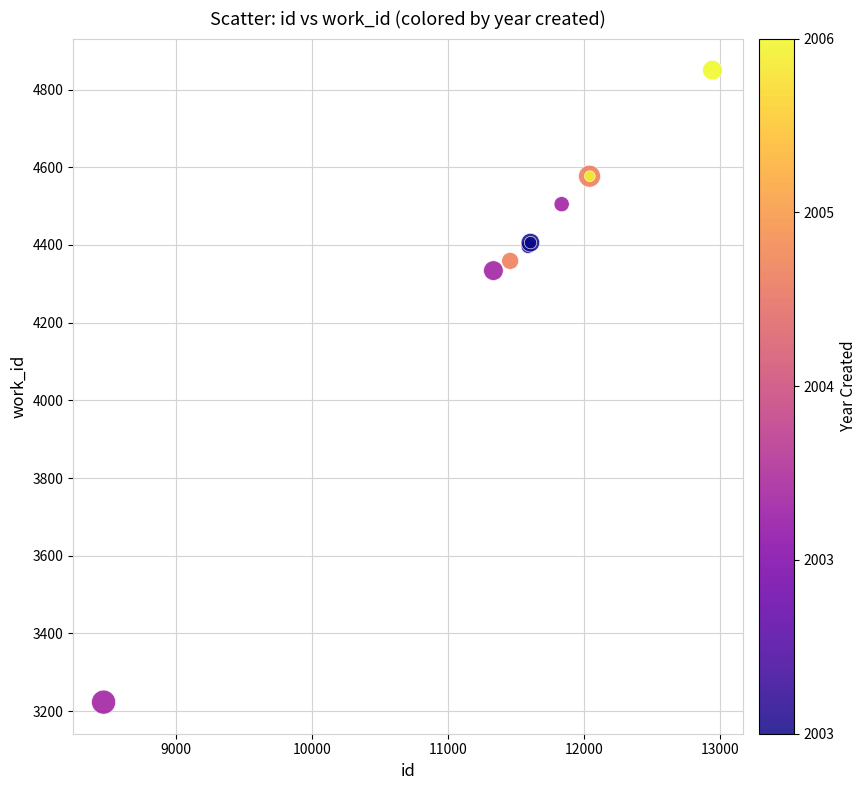

What Y value in the scatter plot is closest to 4036?

4334